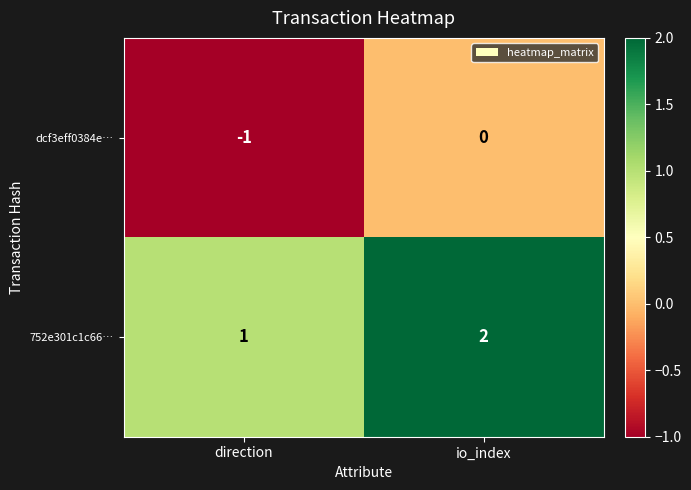

Is it true that dcf3eff0384e… equals -2 at direction?

False